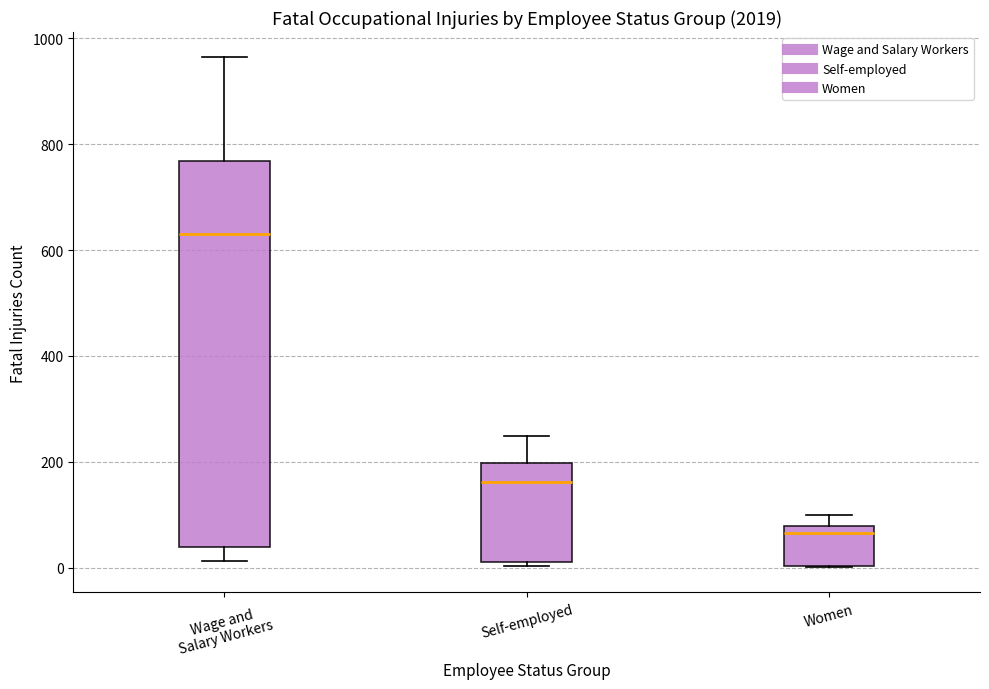

Reading left to right, read every box against the y-axis: the position of its median line, the range the box covers, and the ends of its whiskers. The values are not printed on the chart, so give them approximately, as read against the axis.

Wage and Salary Workers: median 640, box 40 to 760, whiskers 20 to 960
Self-employed: median 160, box 20 to 200, whiskers 0 to 240
Women: median 60, box 0 to 80, whiskers 0 to 100